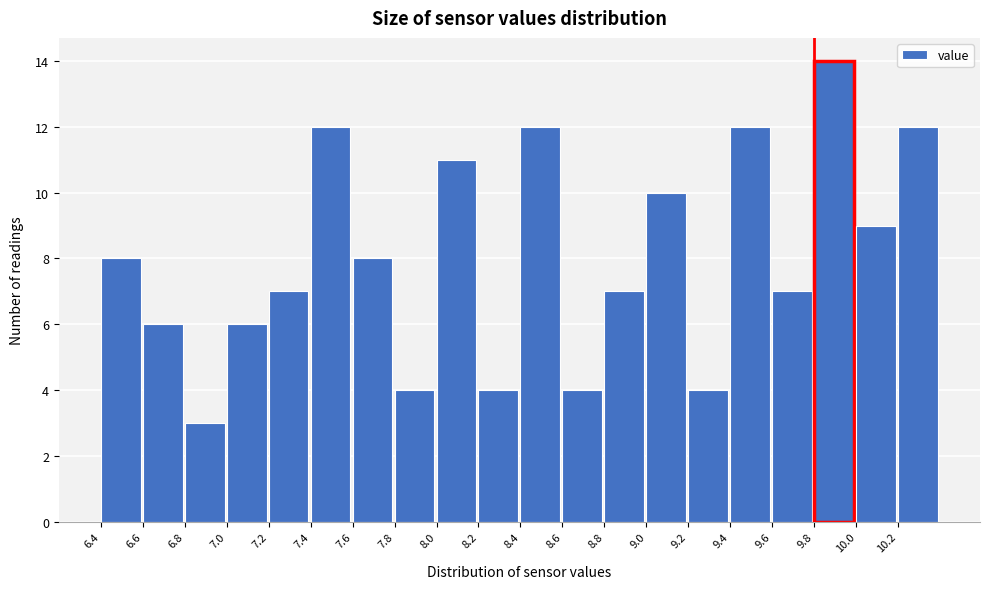

Reading left to right, list every bar in this chart as the range it spans on the x-axis followed by its height. The values are not printed on the chart, so give them approximately, as read against the axis.

6.4 to 6.6: 8
6.6 to 6.8: 6
6.8 to 7.0: 3
7.0 to 7.2: 6
7.2 to 7.4: 7
7.4 to 7.6: 12
7.6 to 7.8: 8
7.8 to 8.0: 4
8.0 to 8.2: 11
8.2 to 8.4: 4
8.4 to 8.6: 12
8.6 to 8.8: 4
8.8 to 9.0: 7
9.0 to 9.2: 10
9.2 to 9.4: 4
9.4 to 9.6: 12
9.6 to 9.8: 7
9.8 to 10.0: 14
10.0 to 10.2: 9
10.2 to 10.4: 12